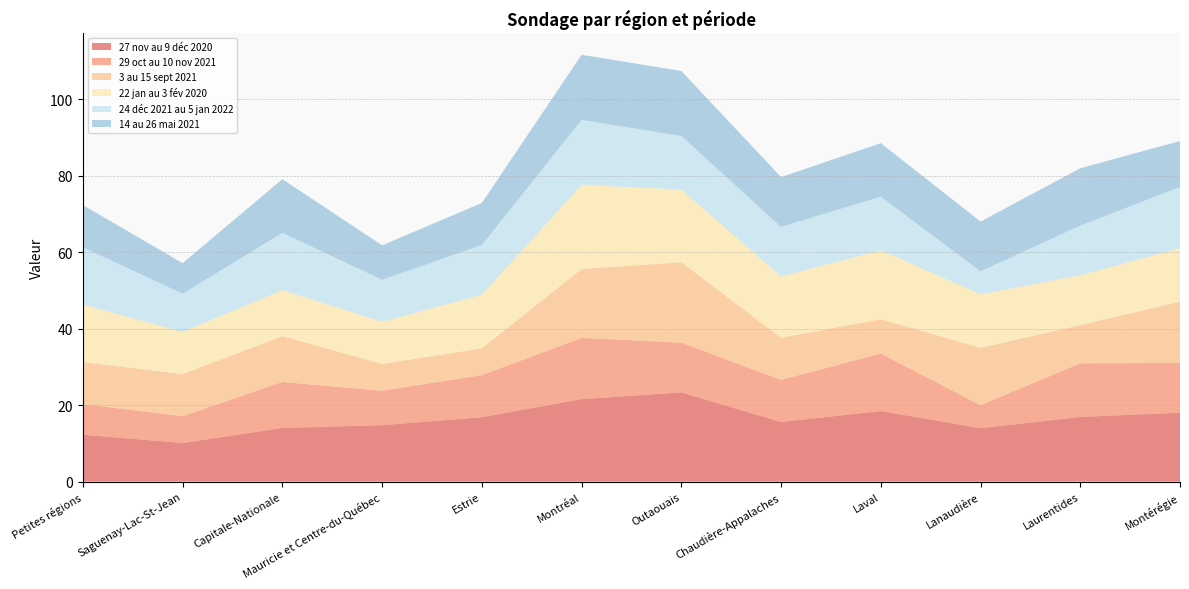

Reading right to left, extract all data points from this chart.

27 nov au 9 déc 2020: Montérégie=18.0	Laurentides=16.9	Lanaudière=14.0	Laval=18.5	Chaudière-Appalaches=15.6	Outaouais=23.3	Montréal=21.6	Estrie=16.8	Mauricie et Centre-du-Québec=14.7	Capitale-Nationale=14.0	Saguenay-Lac-St-Jean=10.1	Petites régions=12.3
29 oct au 10 nov 2021: Montérégie=13.0	Laurentides=14.0	Lanaudière=6.0	Laval=15.0	Chaudière-Appalaches=11.0	Outaouais=13.0	Montréal=16.0	Estrie=11.0	Mauricie et Centre-du-Québec=9.0	Capitale-Nationale=12.0	Saguenay-Lac-St-Jean=7.0	Petites régions=8.0
3 au 15 sept 2021: Montérégie=16.0	Laurentides=10.0	Lanaudière=15.0	Laval=9.0	Chaudière-Appalaches=11.0	Outaouais=21.0	Montréal=18.0	Estrie=7.0	Mauricie et Centre-du-Québec=7.0	Capitale-Nationale=12.0	Saguenay-Lac-St-Jean=11.0	Petites régions=11.0
22 jan au 3 fév 2020: Montérégie=14.0	Laurentides=13.0	Lanaudière=14.0	Laval=18.0	Chaudière-Appalaches=16.0	Outaouais=19.0	Montréal=22.0	Estrie=14.0	Mauricie et Centre-du-Québec=11.0	Capitale-Nationale=12.0	Saguenay-Lac-St-Jean=11.0	Petites régions=15.0
24 déc 2021 au 5 jan 2022: Montérégie=16.0	Laurentides=13.0	Lanaudière=6.0	Laval=14.0	Chaudière-Appalaches=13.0	Outaouais=14.0	Montréal=17.0	Estrie=13.0	Mauricie et Centre-du-Québec=11.0	Capitale-Nationale=15.0	Saguenay-Lac-St-Jean=10.0	Petites régions=15.0
14 au 26 mai 2021: Montérégie=12.0	Laurentides=15.0	Lanaudière=13.0	Laval=14.0	Chaudière-Appalaches=13.0	Outaouais=17.0	Montréal=17.0	Estrie=11.0	Mauricie et Centre-du-Québec=9.0	Capitale-Nationale=14.0	Saguenay-Lac-St-Jean=8.0	Petites régions=11.0